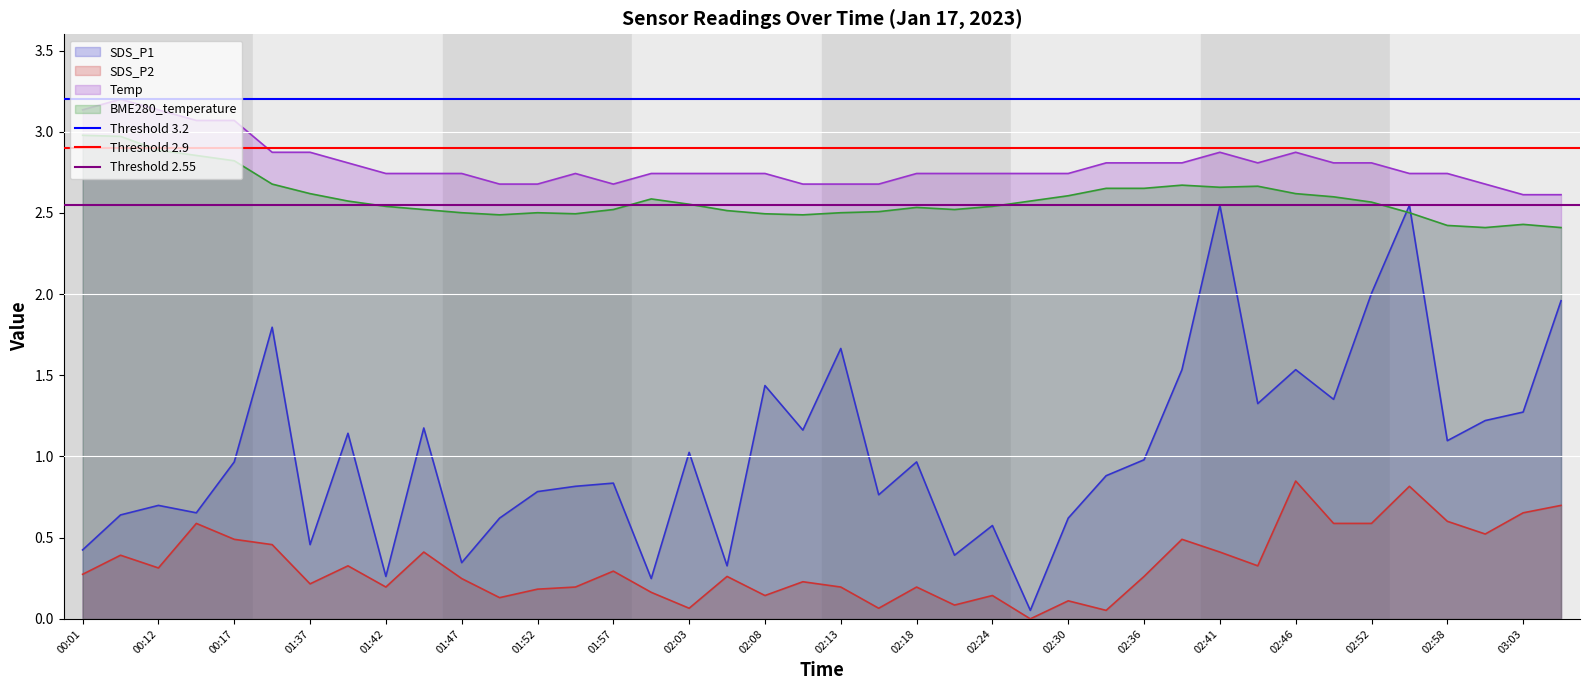

What is the greatest value displayed?

3.2